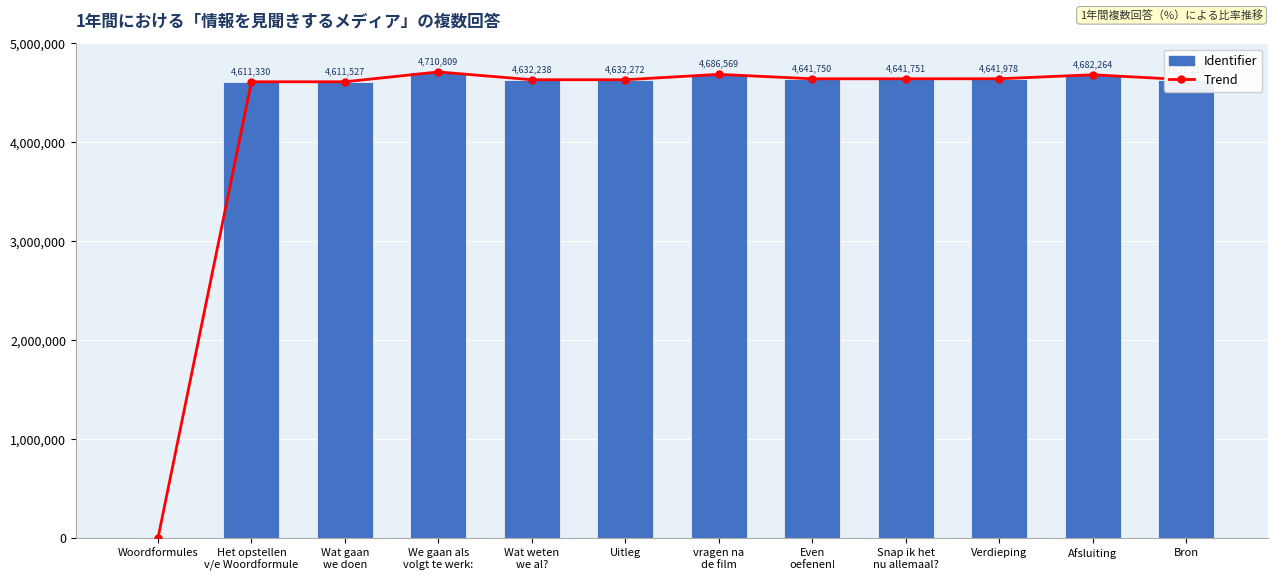

What is the total value across all series at Even
oefenen!?

9283500